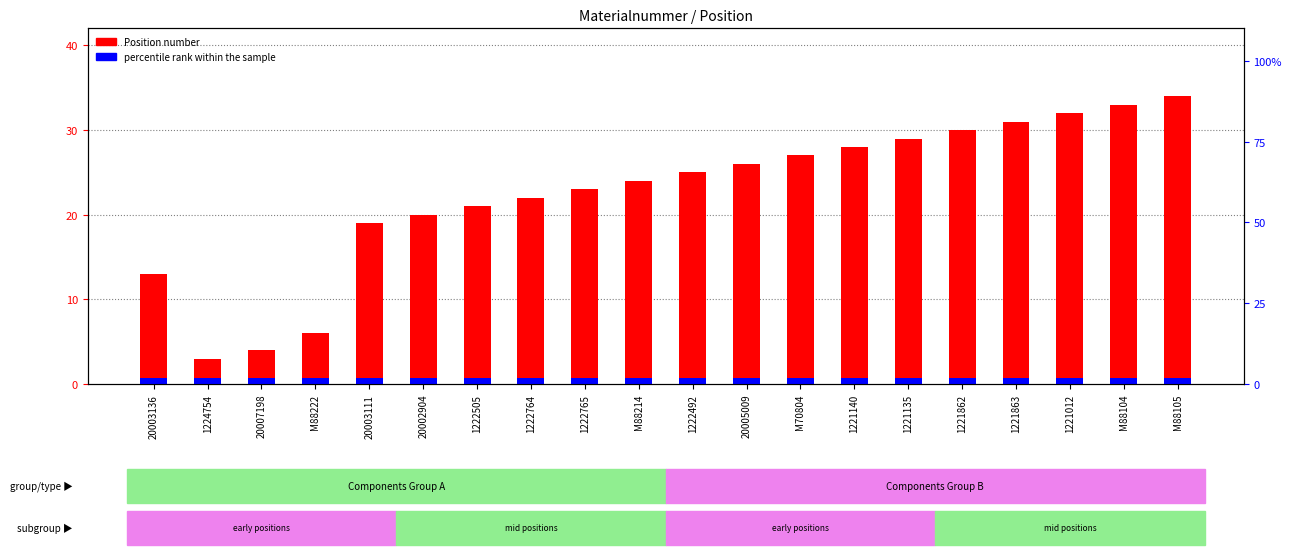

Where is Position number nearest to the value 18?

20003111